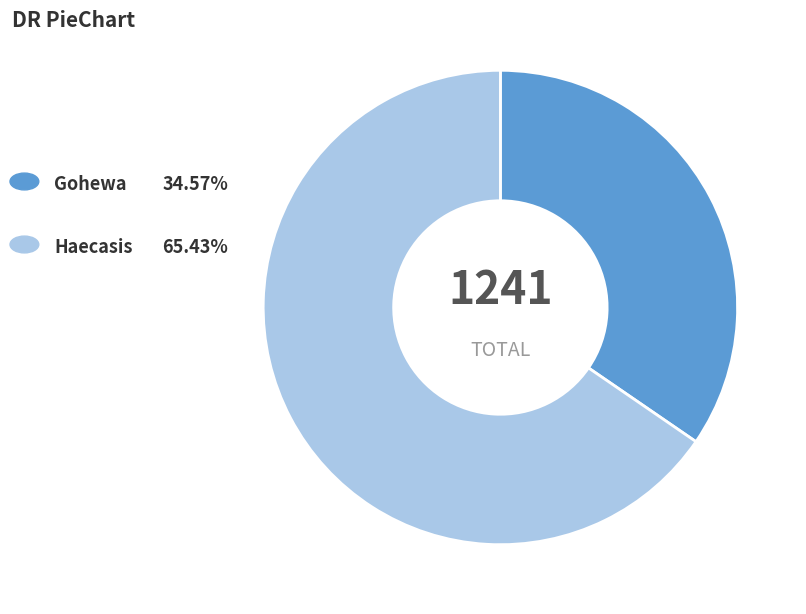

Is there any slice that represents more than half of the pie?

Yes